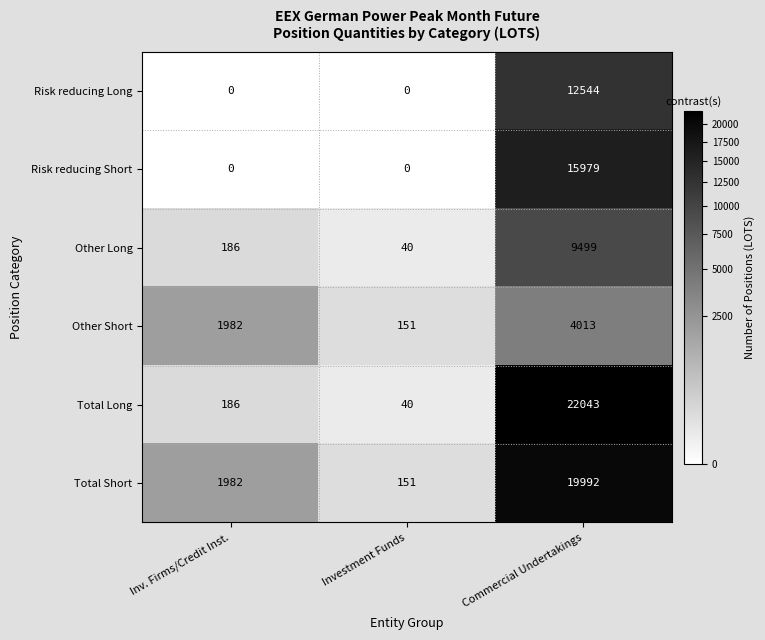

The value of Risk reducing Short at Commercial Undertakings is 10716. True or false?

False